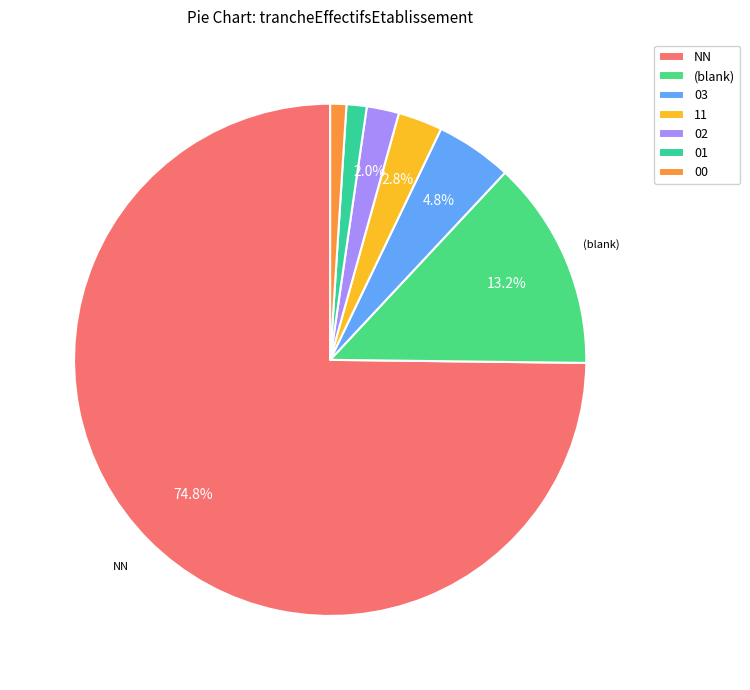

Does any single category account for the majority?

Yes